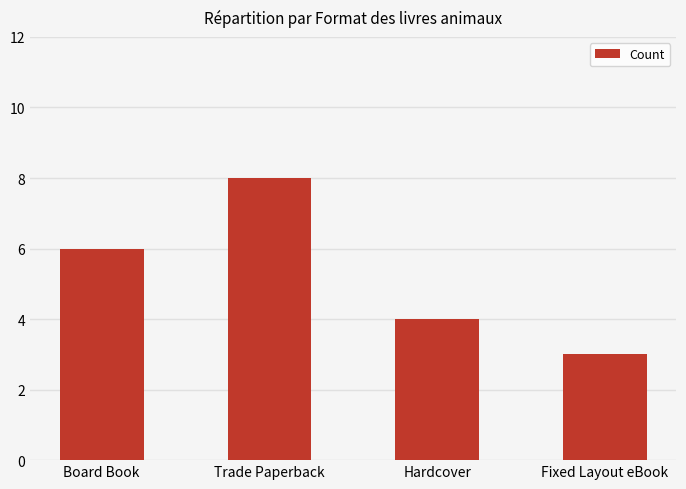

The chart shows a value of 4 at Hardcover. True or false?

True